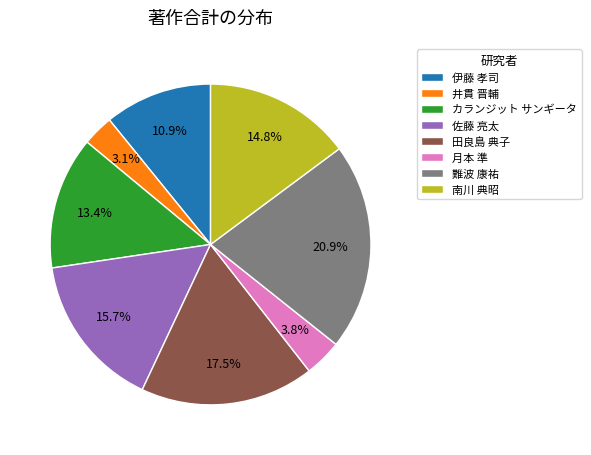

True or false: 南川 典昭 accounts for 22% of the total.

False